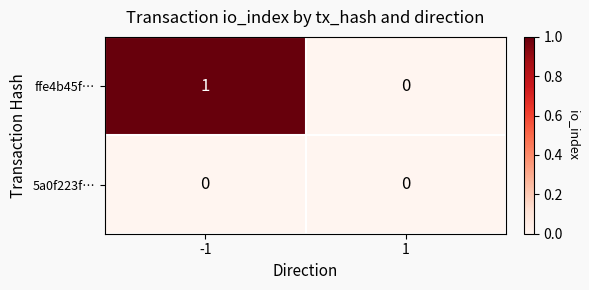

Count the number of categories in the chart.

2